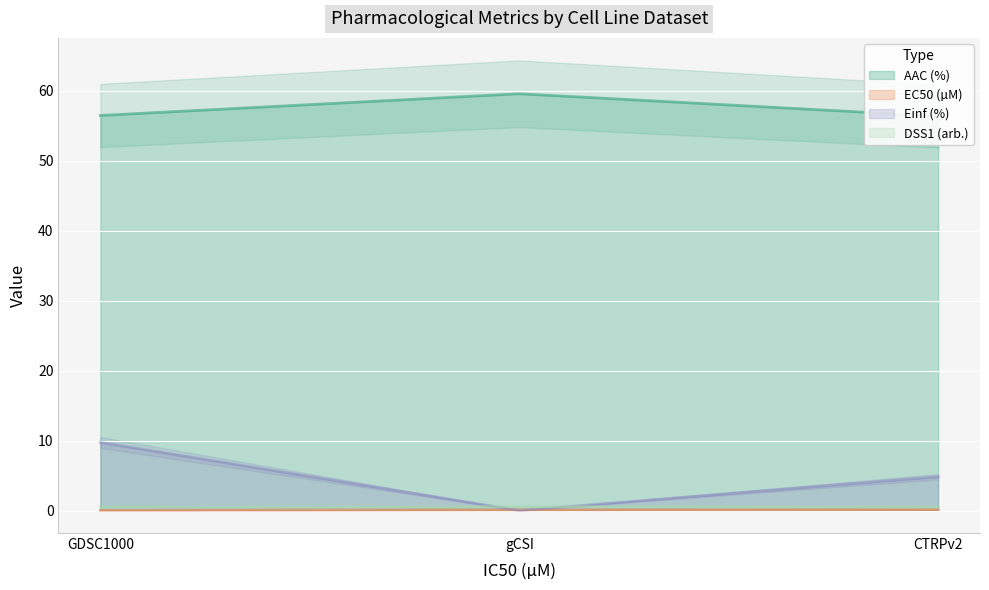

The EC50 (µM) series shows 0.1 at gCSI. True or false?

False